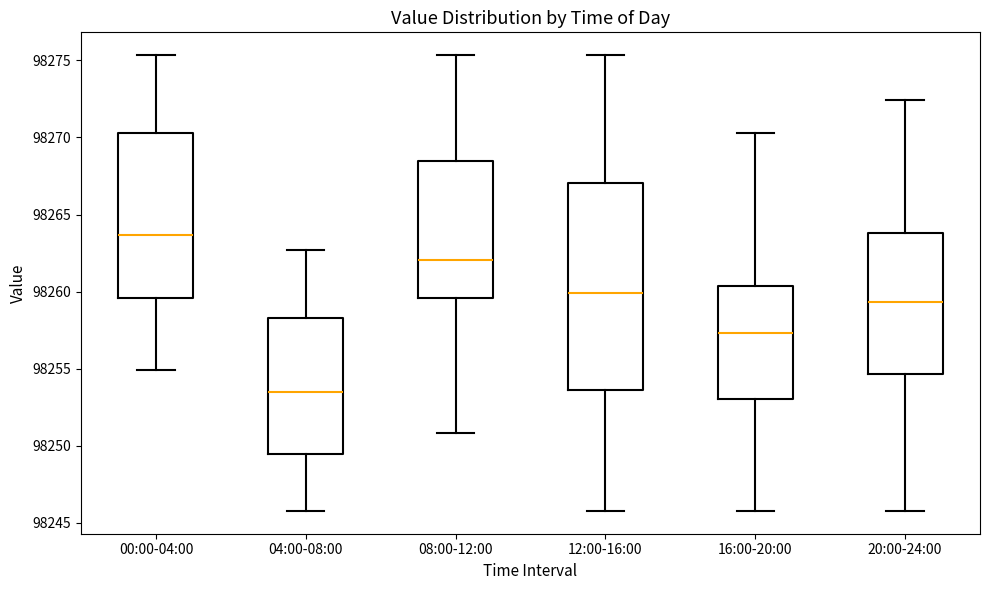

Which box has the lowest median line?

04:00-08:00